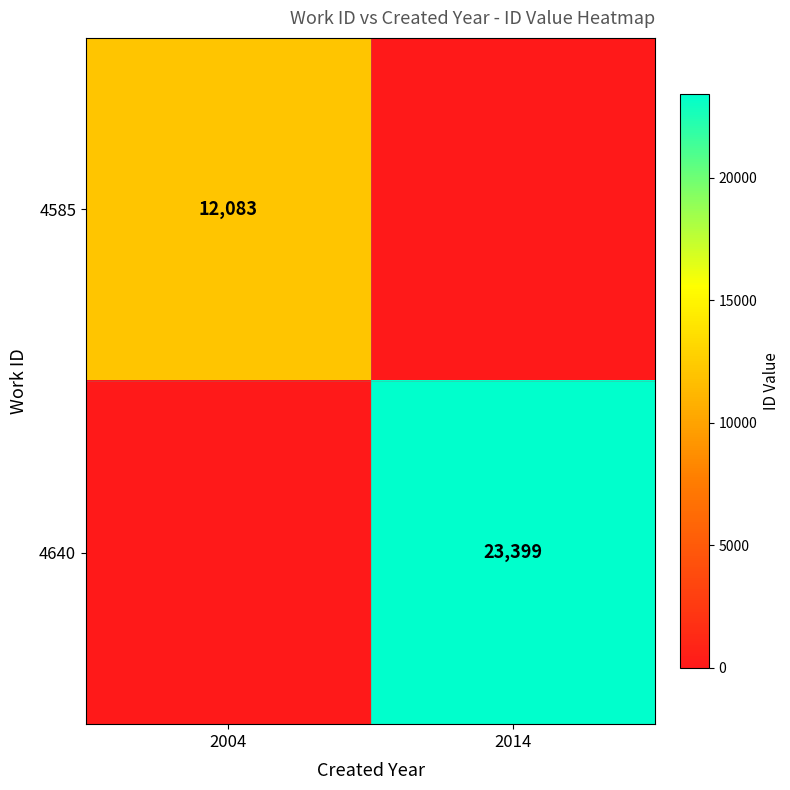

Is it true that 4585 equals 12083 at 2004?

True